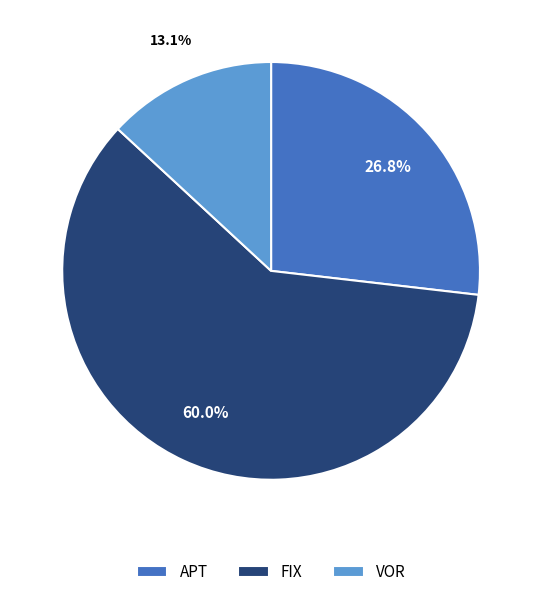

How many segments does this pie chart have?

3